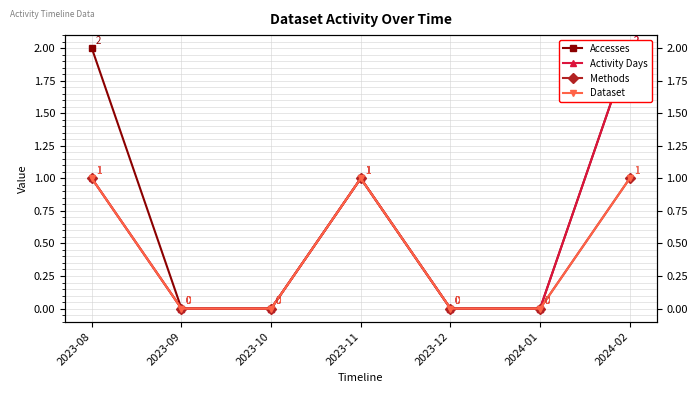

What is the label of the 4th point from the left?

2023-11